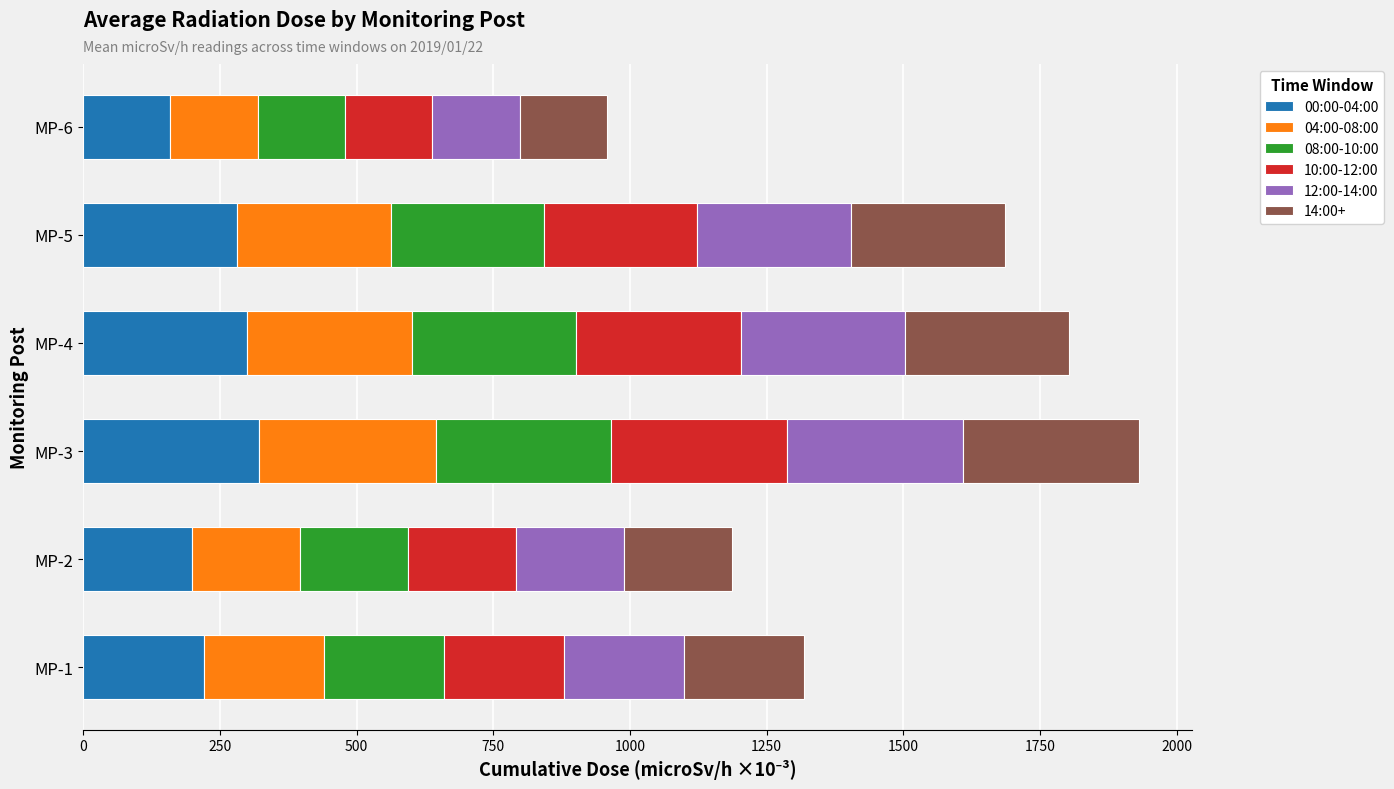

The value of 00:00-04:00 at MP-2 is 277.9. True or false?

False